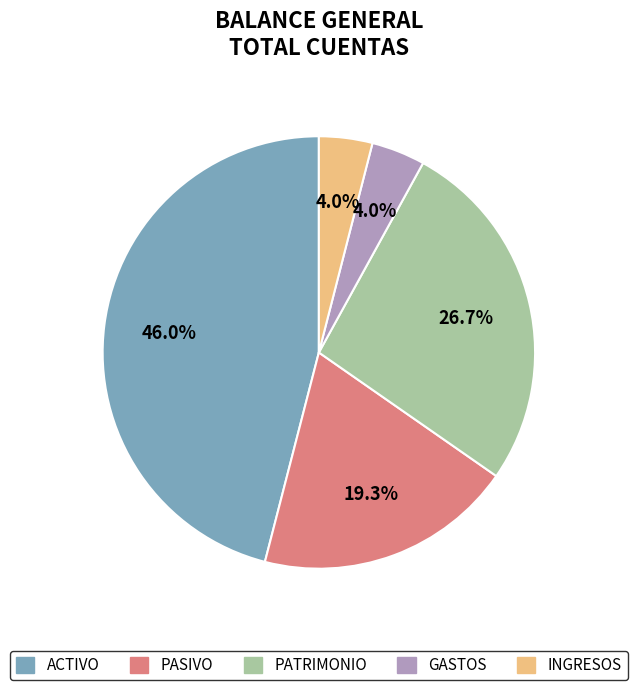

Is it true that ACTIVO is 52% of the pie?

False